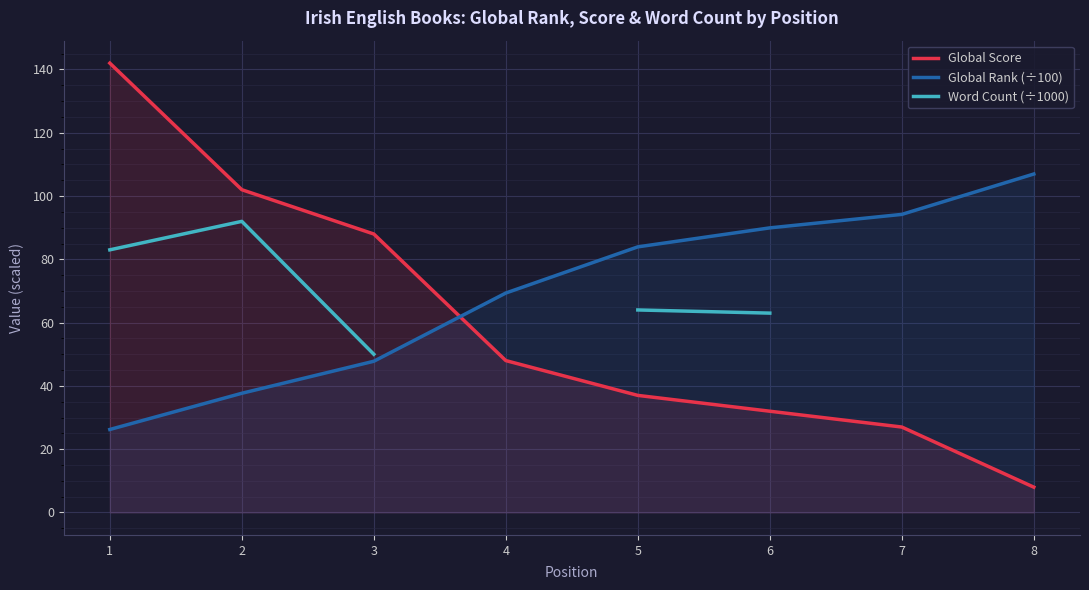

What is the difference between the maximum and minimum values in the Global Rank (÷100) series?

80.7